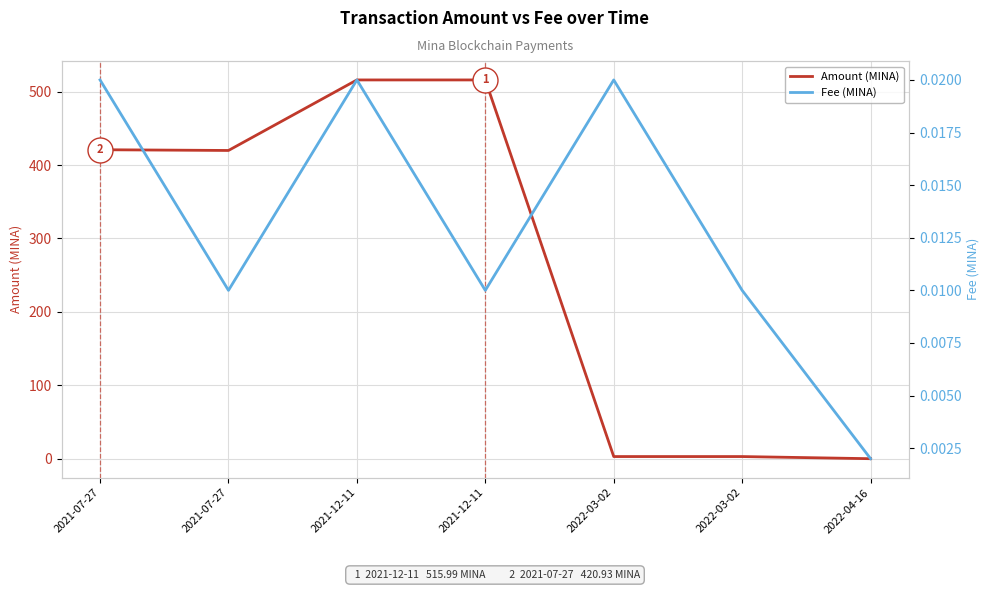

Between which two adjacent categories do Amount (MINA) and Fee (MINA) first intersect?

2022-03-02 and 2022-04-16